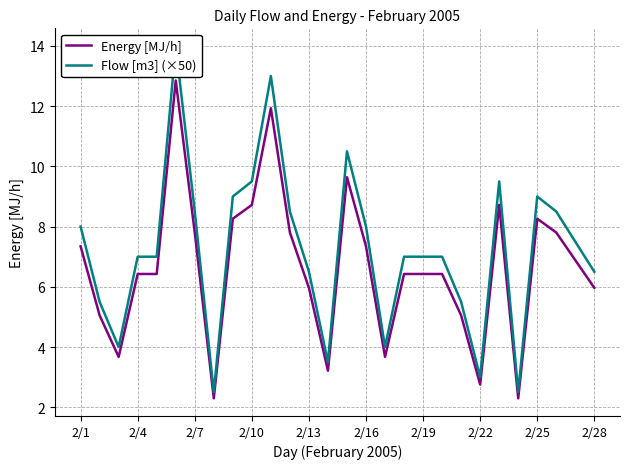

How many interior local peaks does the Flow [m3] (×50) series have?

5